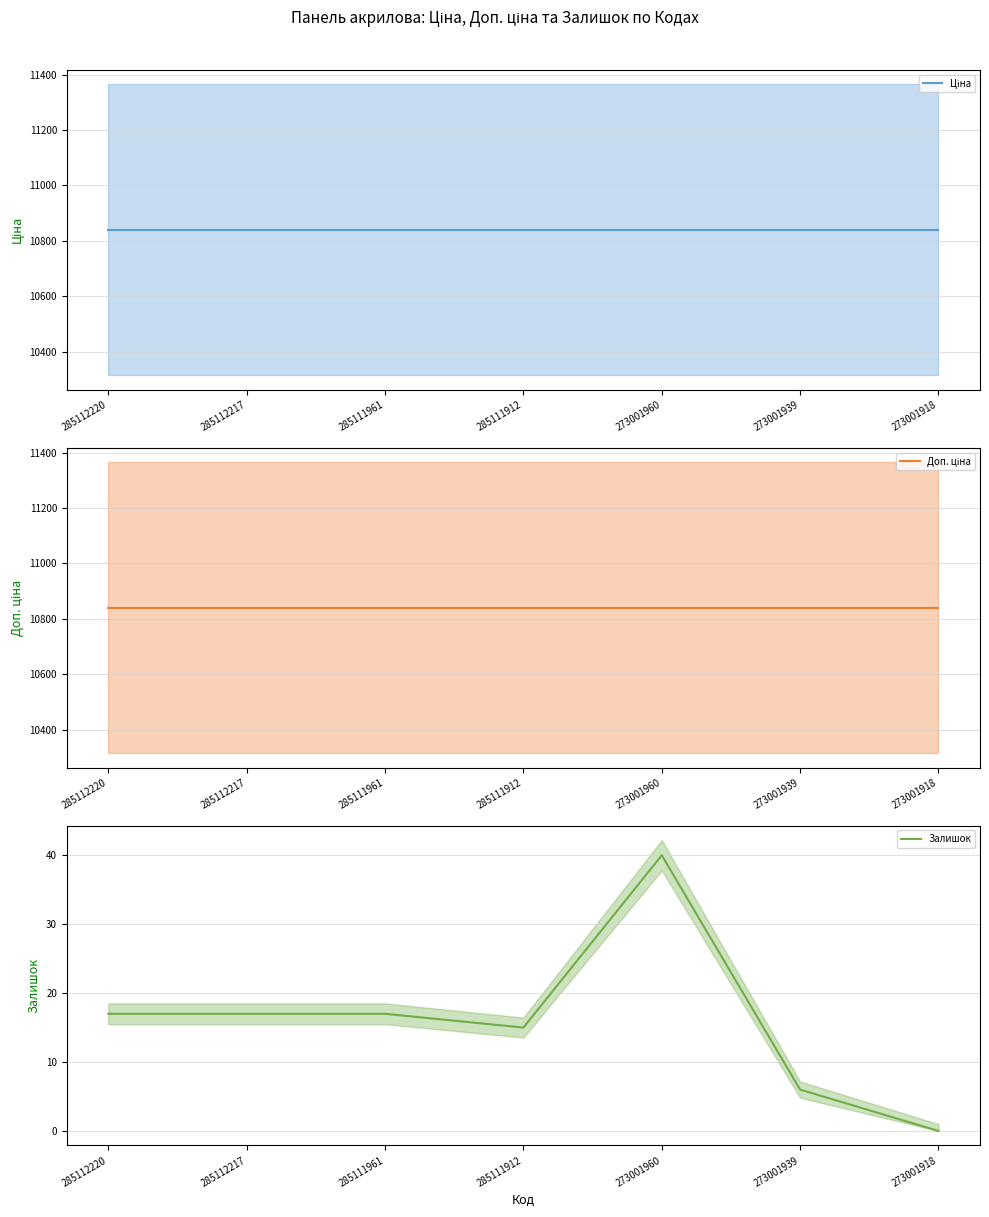

Rank the series by their maximum value, from highest to lowest.

Ціна, Доп. ціна, Залишок